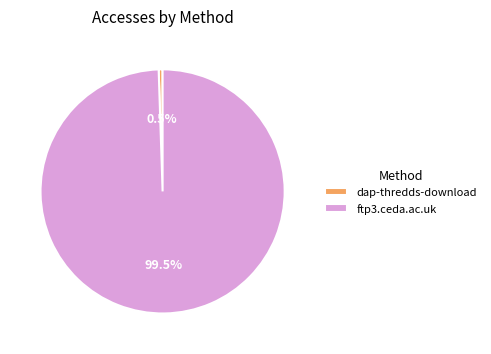

The dap-thredds-download slice represents 12% of the pie. True or false?

False